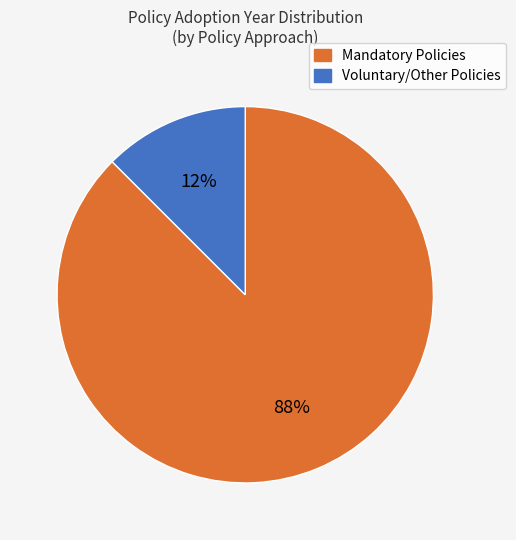

How many segments does this pie chart have?

2